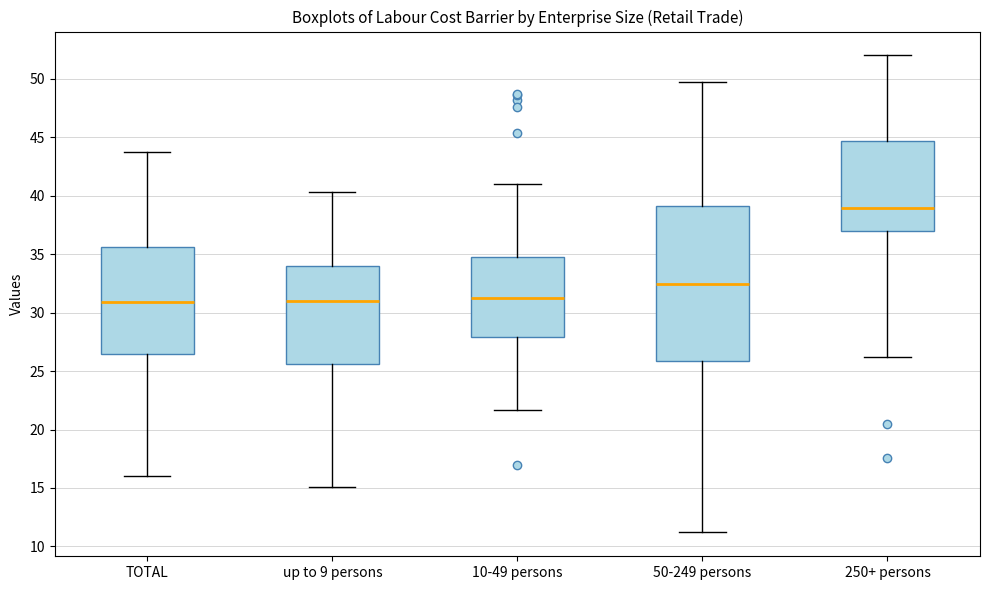

Reading left to right, transcribe this box plot: for each box, give where its median line is, the range the box spans, and where its two whiskers end, as read against the y-axis. The values are not printed on the chart, so give them approximately, as read against the axis.

TOTAL: median 31.0, box 26.5 to 35.5, whiskers 16.0 to 43.5
up to 9 persons: median 31.0, box 25.5 to 34.0, whiskers 15.0 to 40.5
10-49 persons: median 31.5, box 28.0 to 35.0, whiskers 21.5 to 41.0
50-249 persons: median 32.5, box 26.0 to 39.0, whiskers 11.0 to 49.5
250+ persons: median 39.0, box 37.0 to 44.5, whiskers 26.0 to 52.0